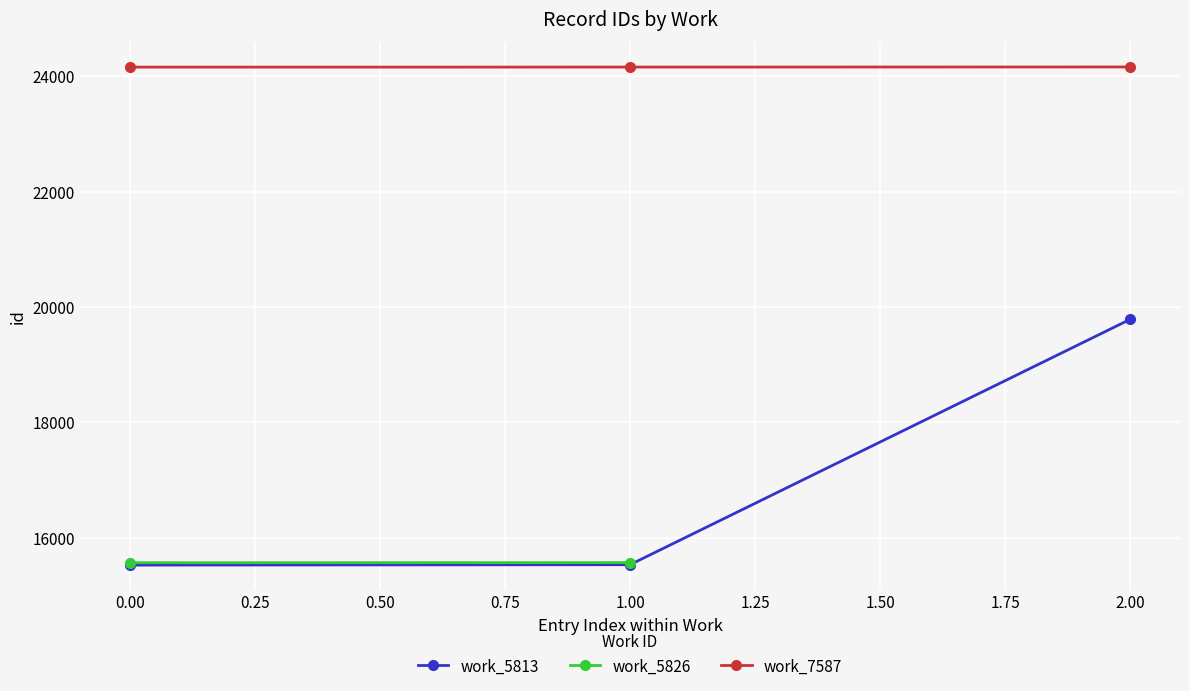

What is the value of the work_5813 point at the 1st from the left?

15523